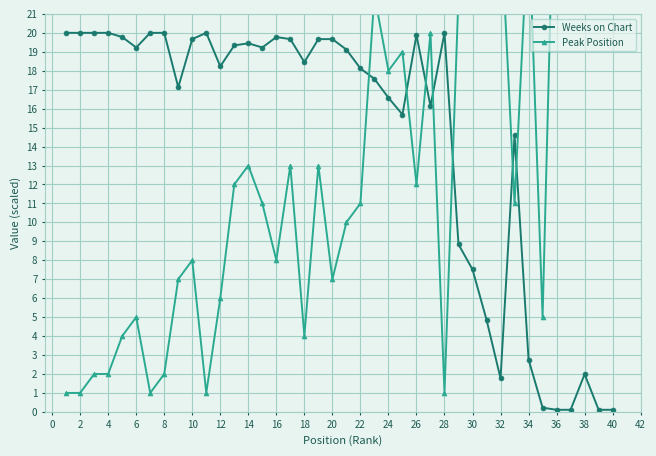

How many values in the Weeks on Chart series exceed 19?

20